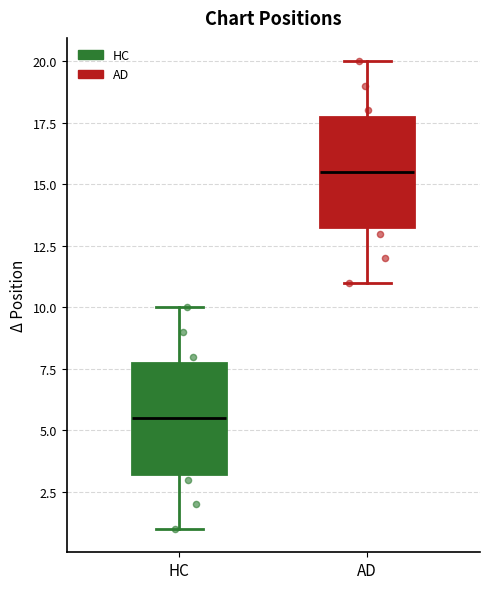

Reading left to right, transcribe this box plot: for each box, give where its median line is, the range the box spans, and where its two whiskers end, as read against the y-axis. The values are not printed on the chart, so give them approximately, as read against the axis.

HC: median 5.5, box 3.5 to 8.0, whiskers 1.0 to 10.0
AD: median 15.5, box 13.5 to 18.0, whiskers 11.0 to 20.0